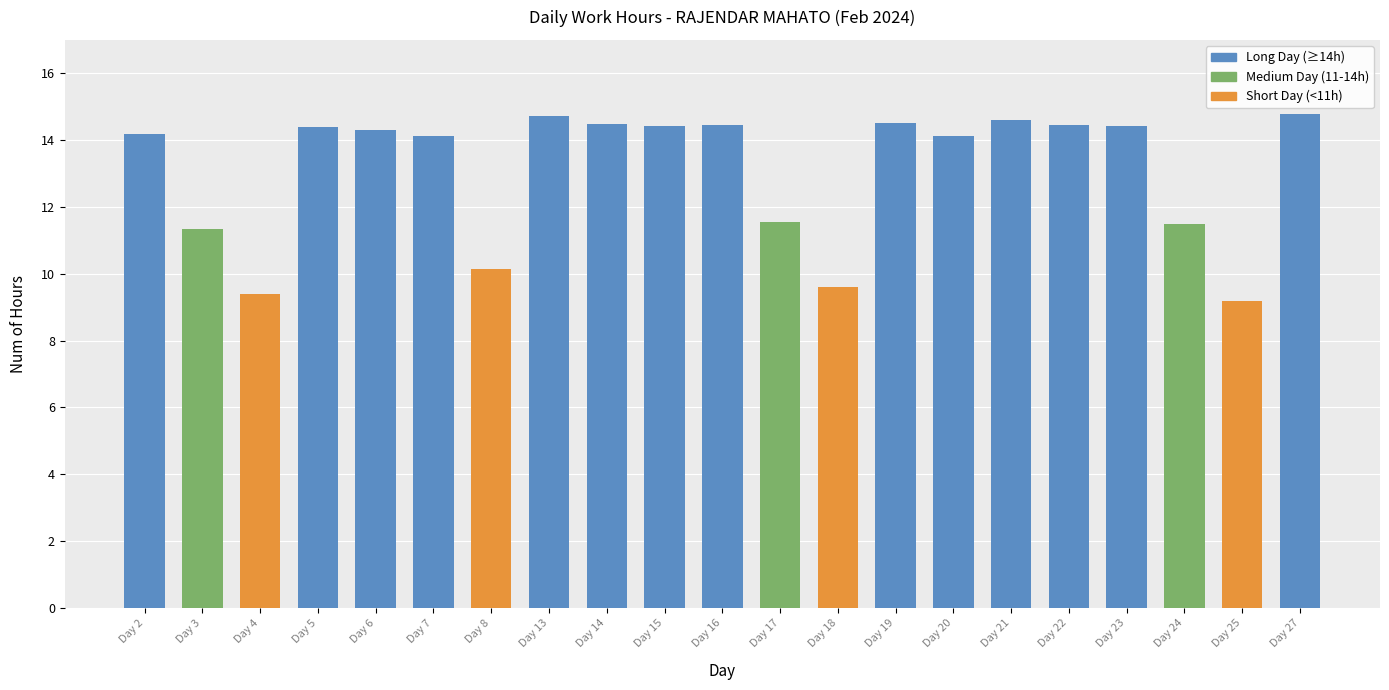

How many data points are above 14?

14